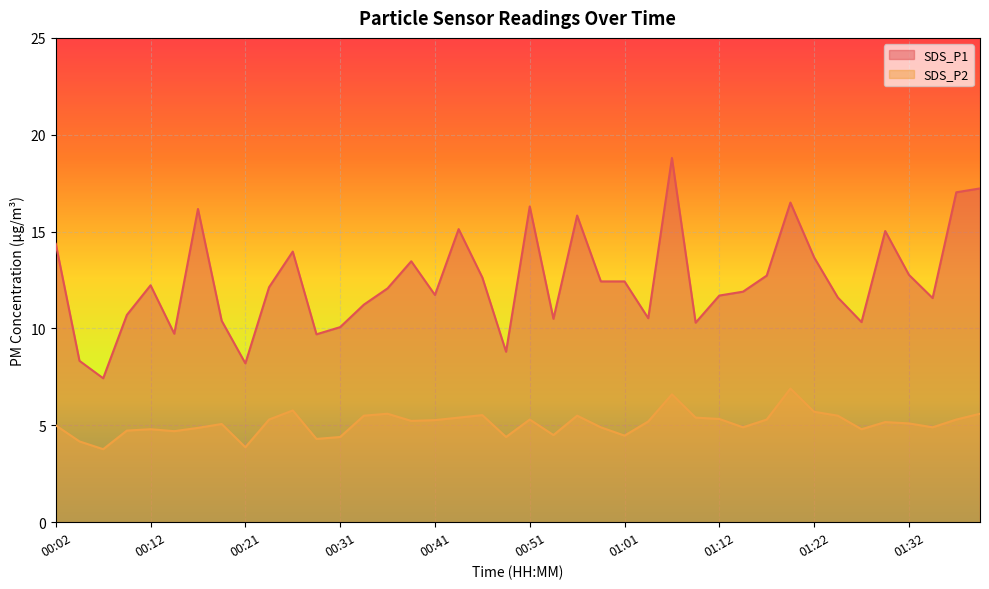

How many lines are shown in the chart?

2